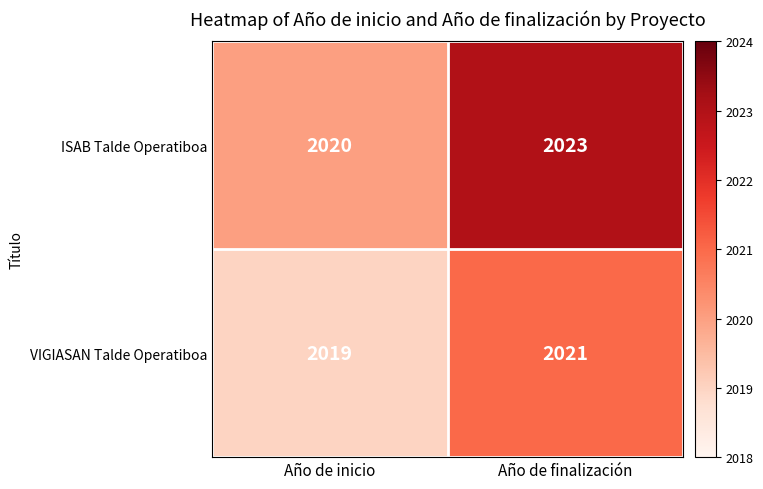

Reading left to right, transcribe all the data shown in this chart.

ISAB Talde Operatiboa: 2020	2023
VIGIASAN Talde Operatiboa: 2019	2021